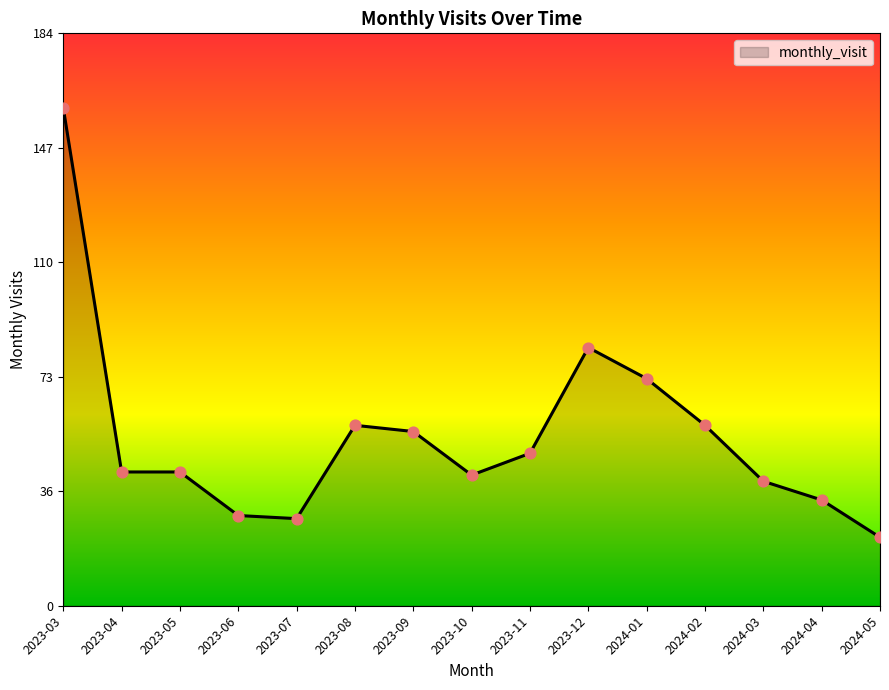

What is the ratio of the value at 2023-04 to the value at 2023-05?

1.0